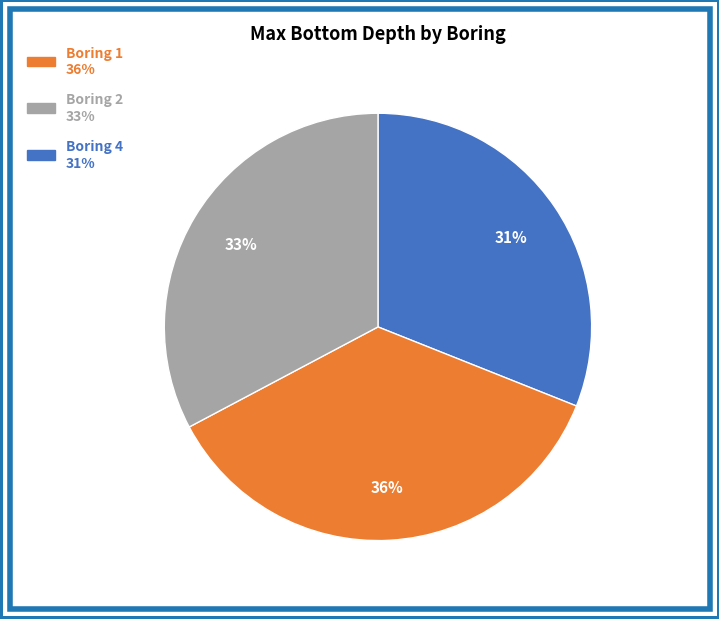

How many segments does this pie chart have?

3